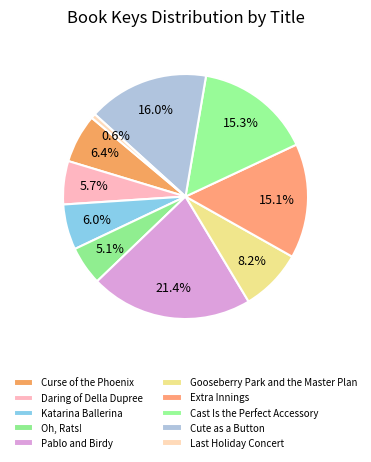

How many slices are in this pie chart?

10